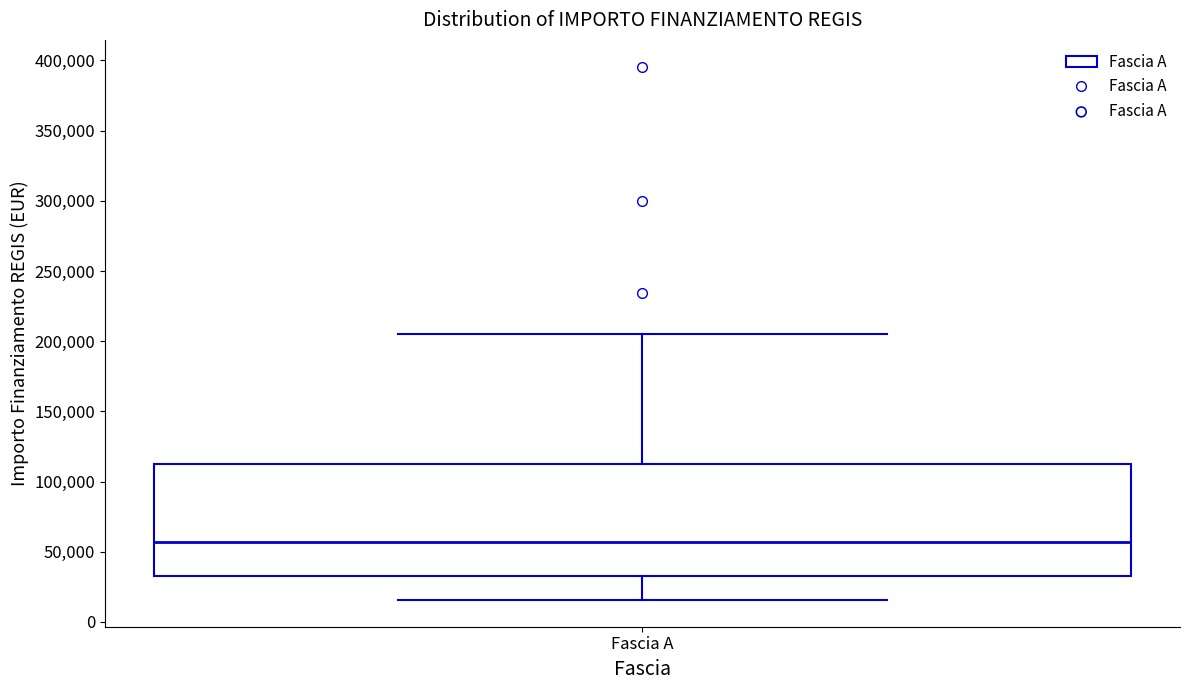

Transcribe this box plot: give where the median line is, the range the box spans, and where the two whiskers end, as read against the y-axis. The values are not printed on the chart, so give them approximately, as read against the axis.

median 55000, box 35000 to 115000, whiskers 15000 to 205000